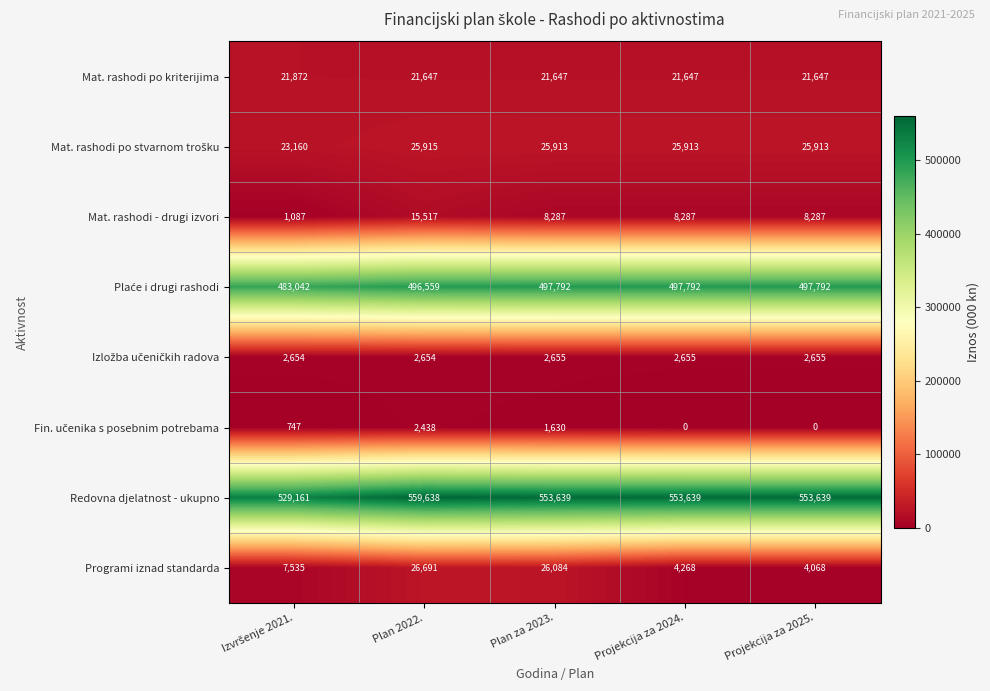

What is the greatest value displayed?

559638